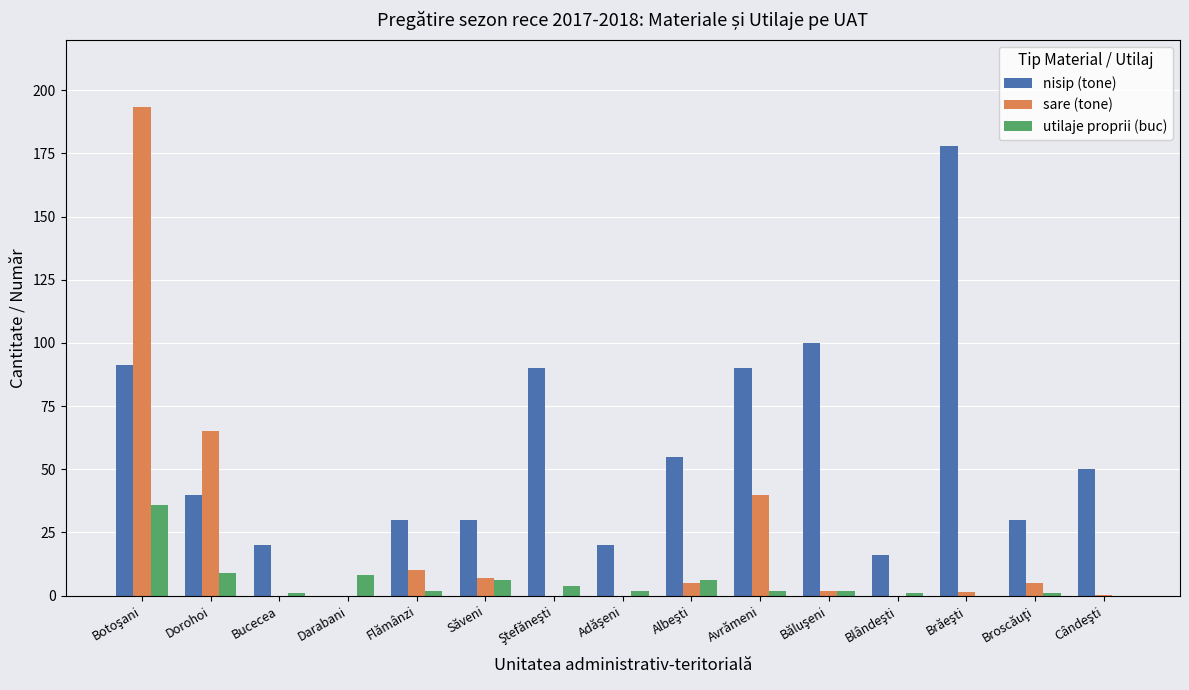

Count the number of data series in this chart.

3